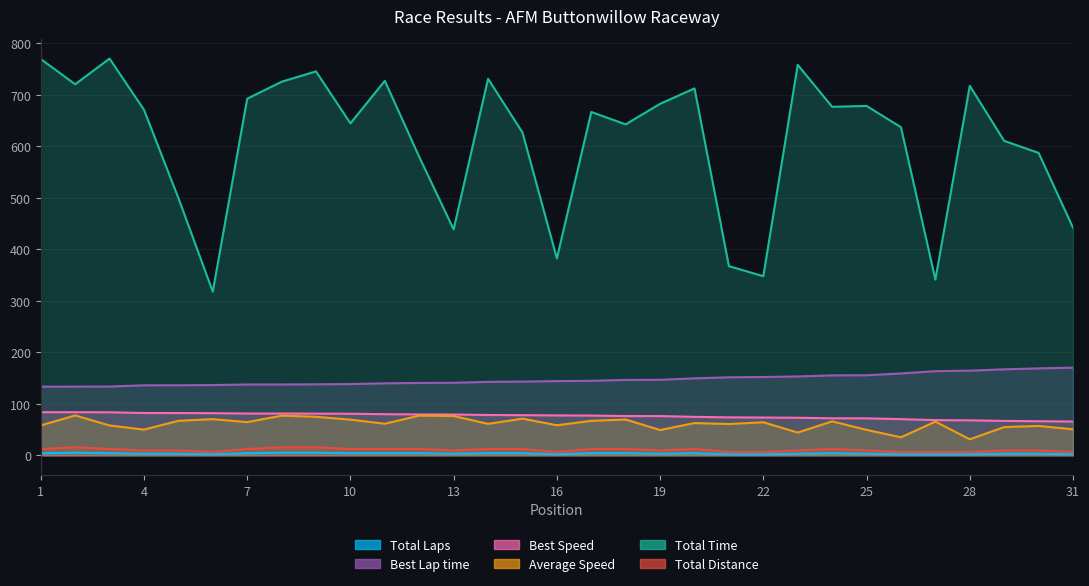

Reading left to right, extract all data points from this chart.

Total Laps: 1=4.0	2=5.0	3=4.0	4=3.0	5=3.0	6=2.0	7=4.0	8=5.0	9=5.0	10=4.0	11=4.0	12=4.0	13=3.0	14=4.0	15=4.0	16=2.0	17=4.0	18=4.0	19=3.0	20=4.0	21=2.0	22=2.0	23=3.0	24=4.0	25=3.0	26=2.0	27=2.0	28=2.0	29=3.0	30=3.0	31=2.0
Best Lap time: 1=133.3	2=133.3	3=133.6	4=135.9	5=136.0	6=136.4	7=137.5	8=137.5	9=137.9	10=138.3	11=139.8	12=140.5	13=140.8	14=142.6	15=143.2	16=144.1	17=144.7	18=146.4	19=146.5	20=149.5	21=151.5	22=152.1	23=153.1	24=155.2	25=155.5	26=159.0	27=163.4	28=164.4	29=167.0	30=168.8	31=170.2
Best Speed: 1=83.7	2=83.7	3=83.5	4=82.1	5=82.0	6=81.8	7=81.1	8=81.1	9=81.0	10=80.7	11=79.8	12=79.4	13=79.2	14=78.2	15=77.9	16=77.5	17=77.1	18=76.2	19=76.2	20=74.7	21=73.7	22=73.4	23=72.9	24=71.9	25=71.8	26=70.2	27=68.3	28=67.9	29=66.8	30=66.1	31=65.6
Average Speed: 1=58.0	2=77.4	3=57.9	4=49.9	5=67.0	6=70.2	7=64.5	8=76.9	9=74.8	10=69.2	11=61.4	12=77.0	13=76.3	14=61.0	15=71.2	16=58.4	17=66.9	18=69.5	19=49.0	20=62.6	21=60.7	22=64.2	23=44.1	24=66.0	25=49.3	26=35.0	27=65.4	28=31.1	29=54.8	30=57.0	31=50.5
Total Time: 1=769.7	2=720.6	3=770.5	4=671.1	5=499.8	6=317.8	7=692.5	8=725.5	9=745.6	10=644.7	11=727.3	12=579.5	13=438.8	14=731.3	15=627.1	16=382.3	17=666.8	18=642.7	19=682.6	20=712.6	21=367.4	22=347.8	23=758.3	24=676.8	25=678.5	26=637.2	27=341.3	28=717.6	29=610.6	30=587.3	31=442.0
Total Distance: 1=12.4	2=15.5	3=12.4	4=9.3	5=9.3	6=6.2	7=12.4	8=15.5	9=15.5	10=12.4	11=12.4	12=12.4	13=9.3	14=12.4	15=12.4	16=6.2	17=12.4	18=12.4	19=9.3	20=12.4	21=6.2	22=6.2	23=9.3	24=12.4	25=9.3	26=6.2	27=6.2	28=6.2	29=9.3	30=9.3	31=6.2